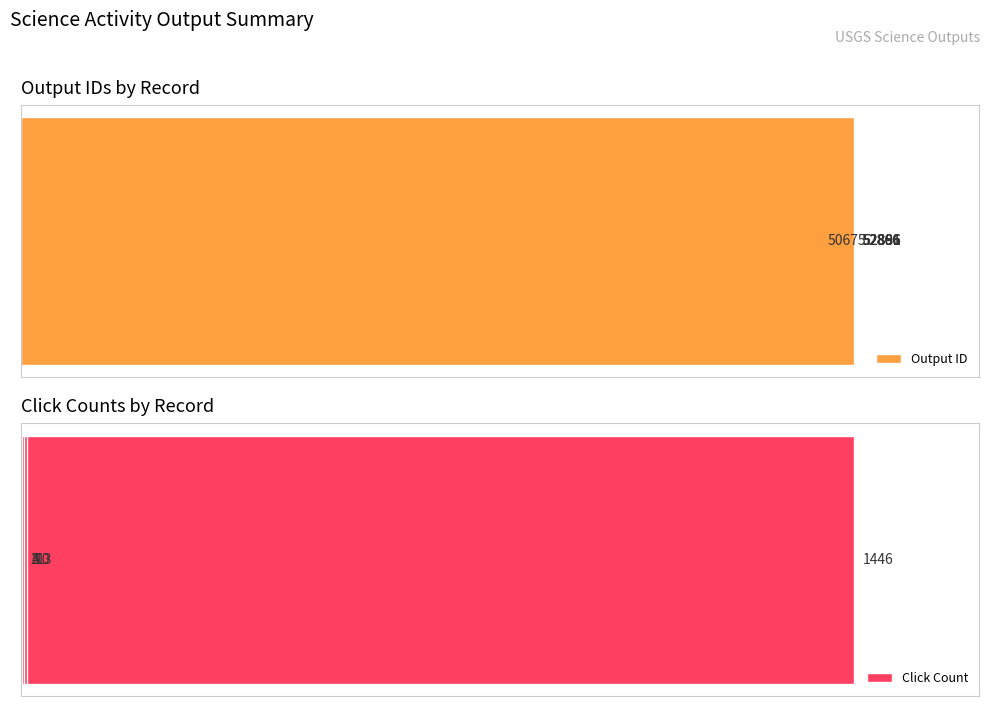

What is the maximum value shown in the chart?

52896